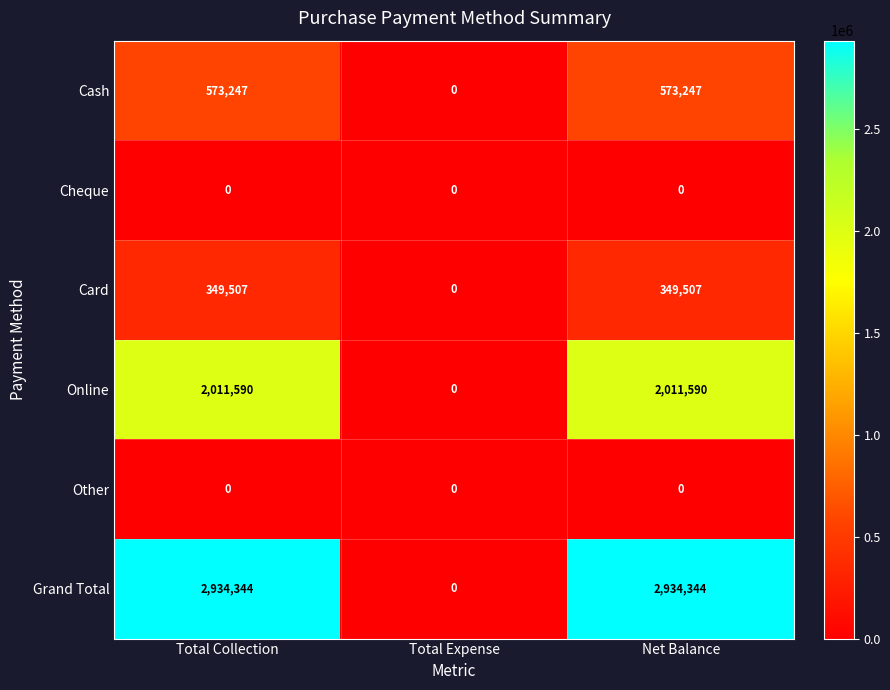

What is the spread (max minus min) of values at Total Collection?

2934344